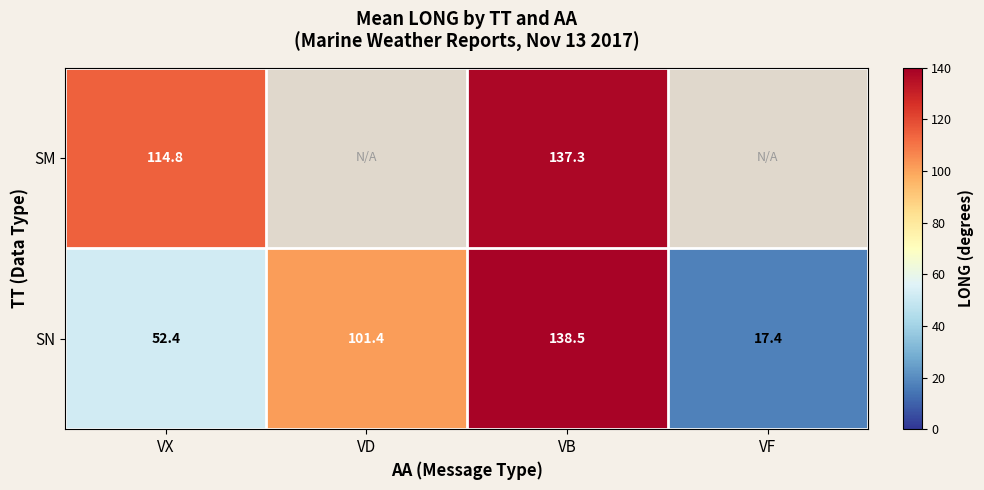

What is the difference between the second highest and second lowest values in the SN series?

49.0